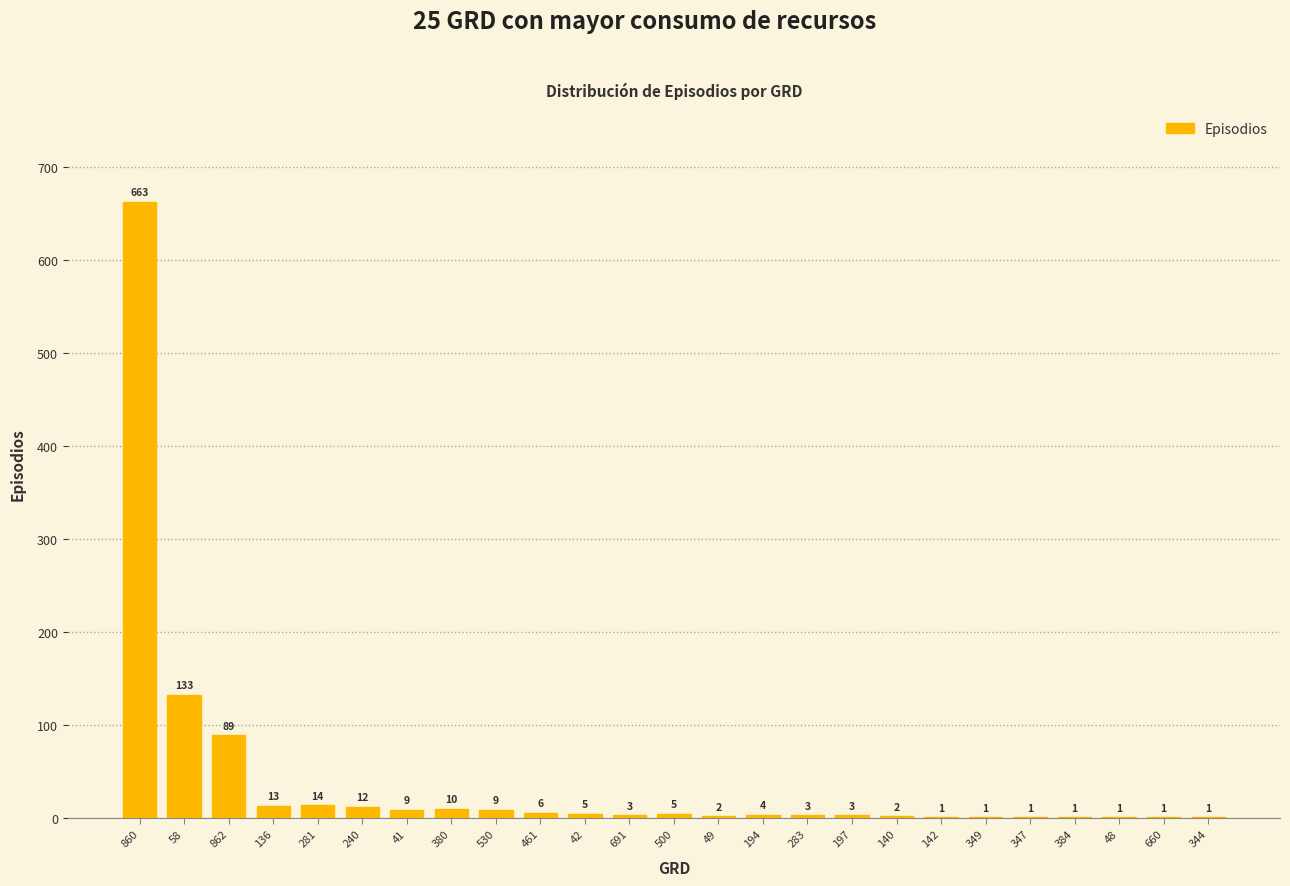

Reading left to right, list all the values displayed in this chart.

860=663	58=133	862=89	136=13	281=14	240=12	41=9	380=10	530=9	461=6	42=5	691=3	500=5	49=2	194=4	283=3	197=3	140=2	142=1	349=1	347=1	384=1	48=1	660=1	344=1